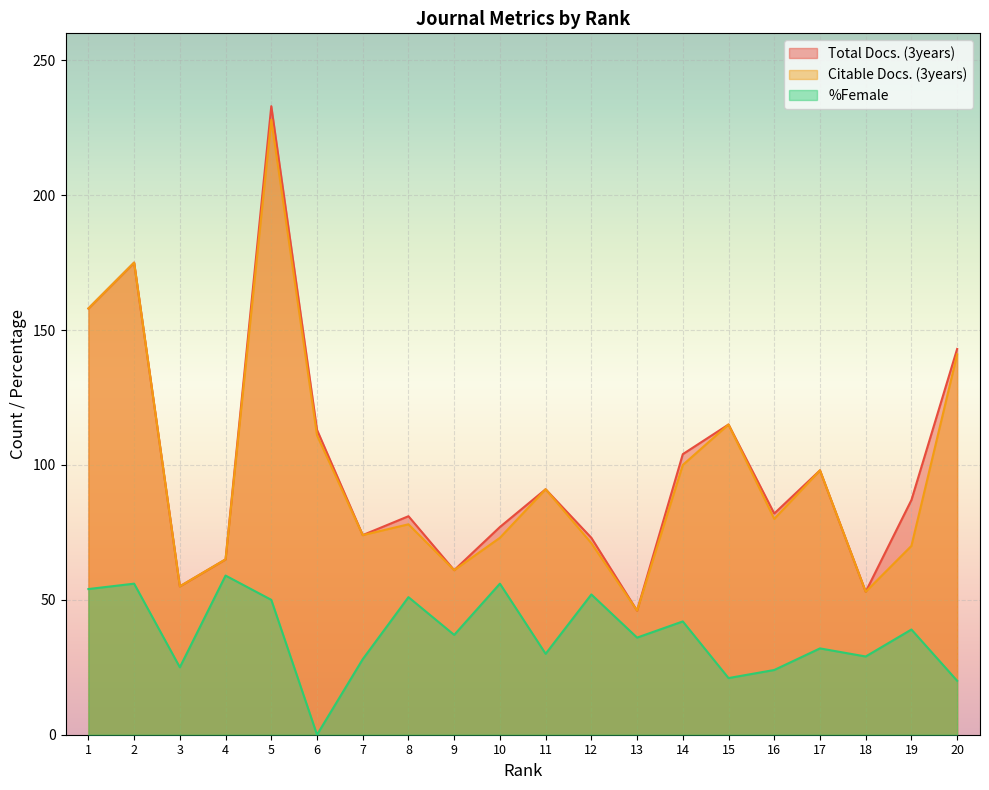

At which category is the sum across all series the highest?

5